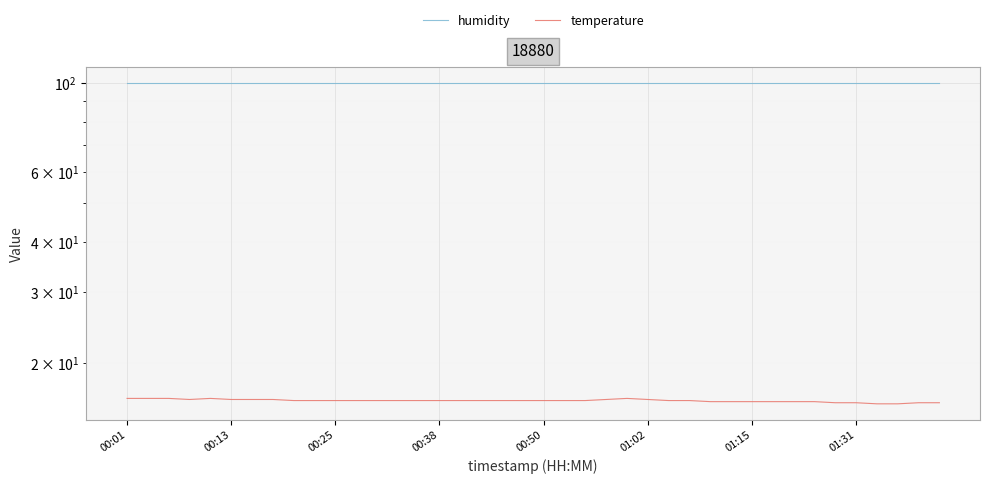

At 34, list the series in order from largest to smallest.

humidity, temperature